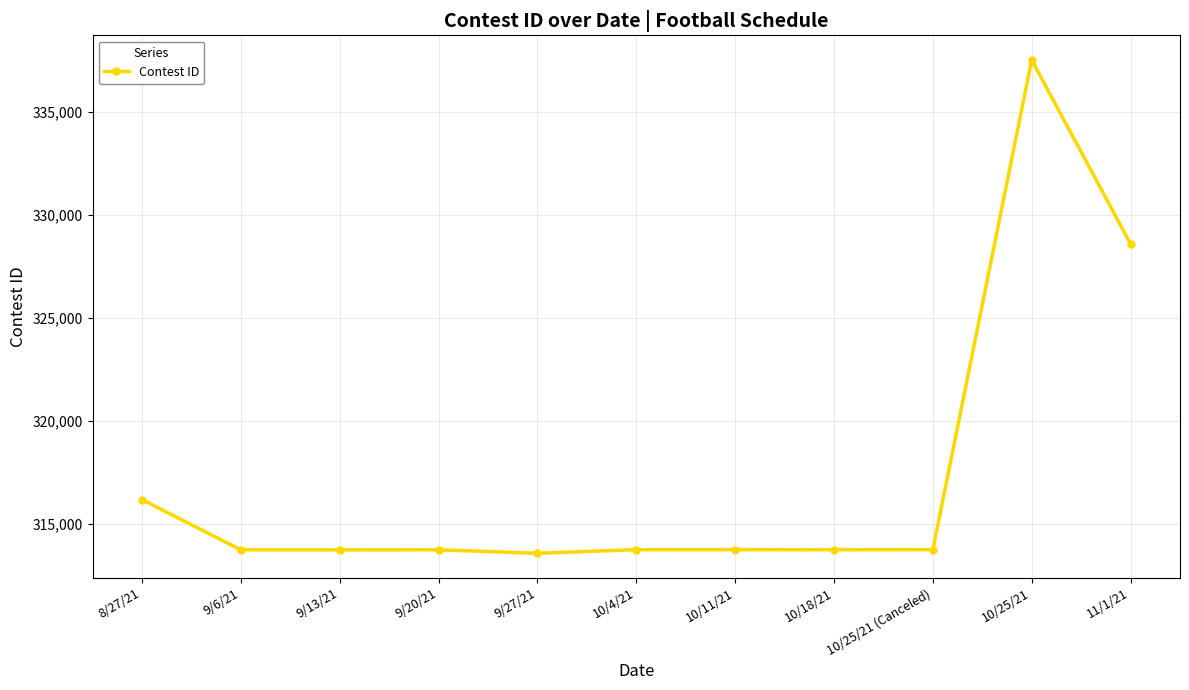

What is the value of the 8th point from the left?

313730